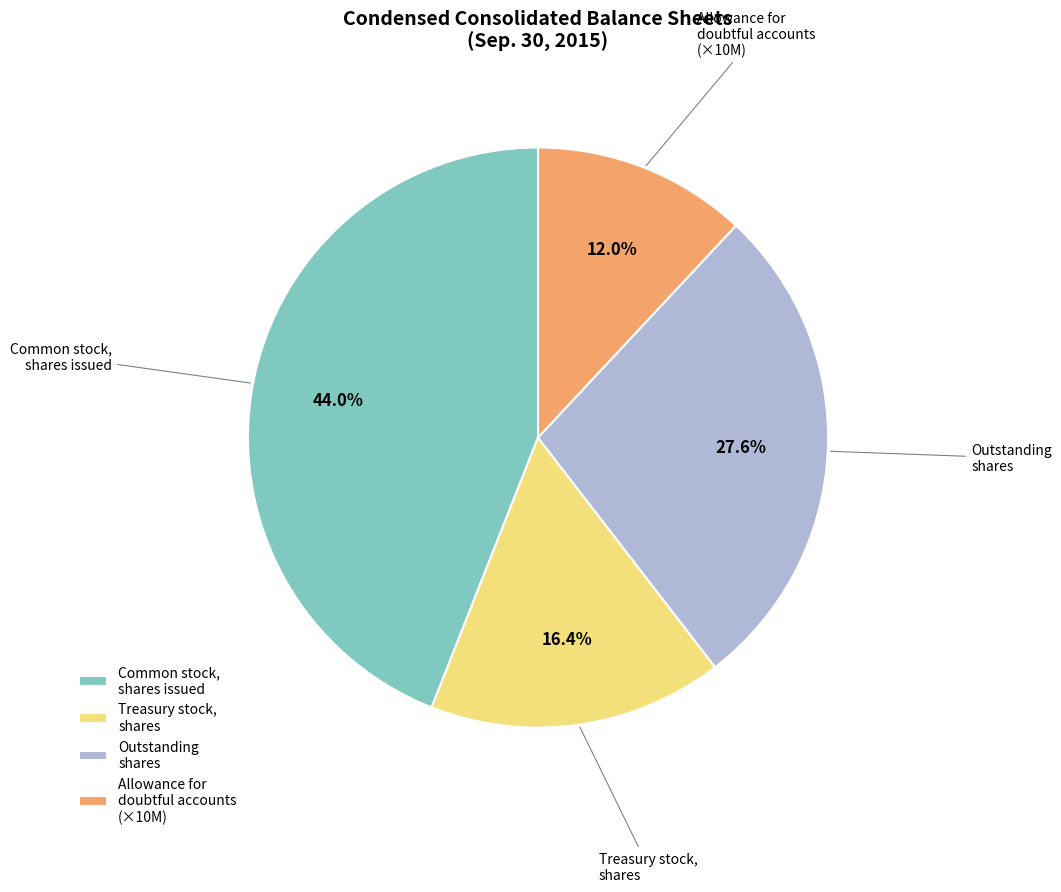

Which slice is the largest?

Common stock, shares issued